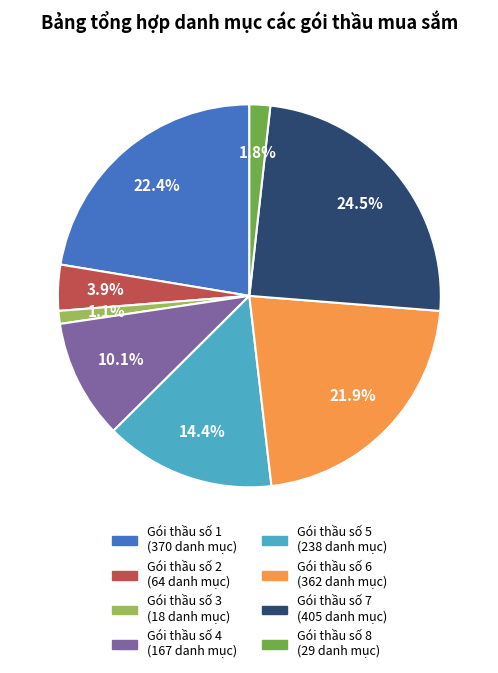

Between Gói thầu số 5 and Gói thầu số 1, which is larger?

Gói thầu số 1